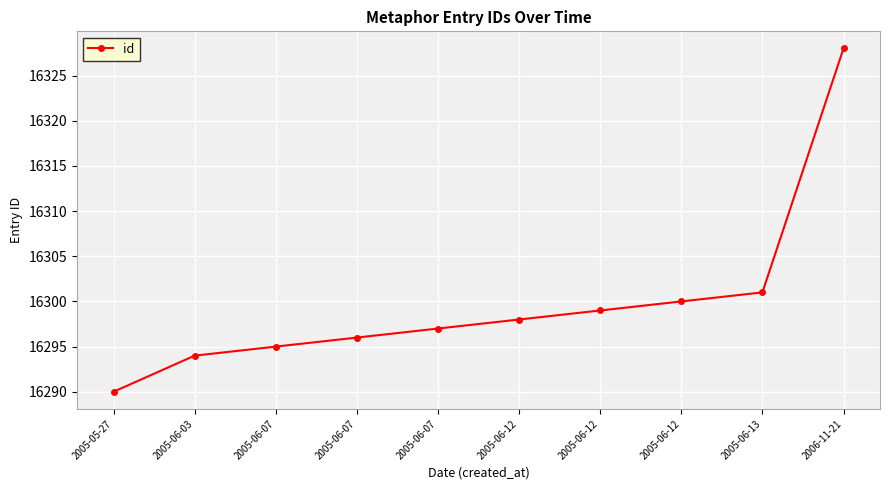

How many data points are less than 16298?

5